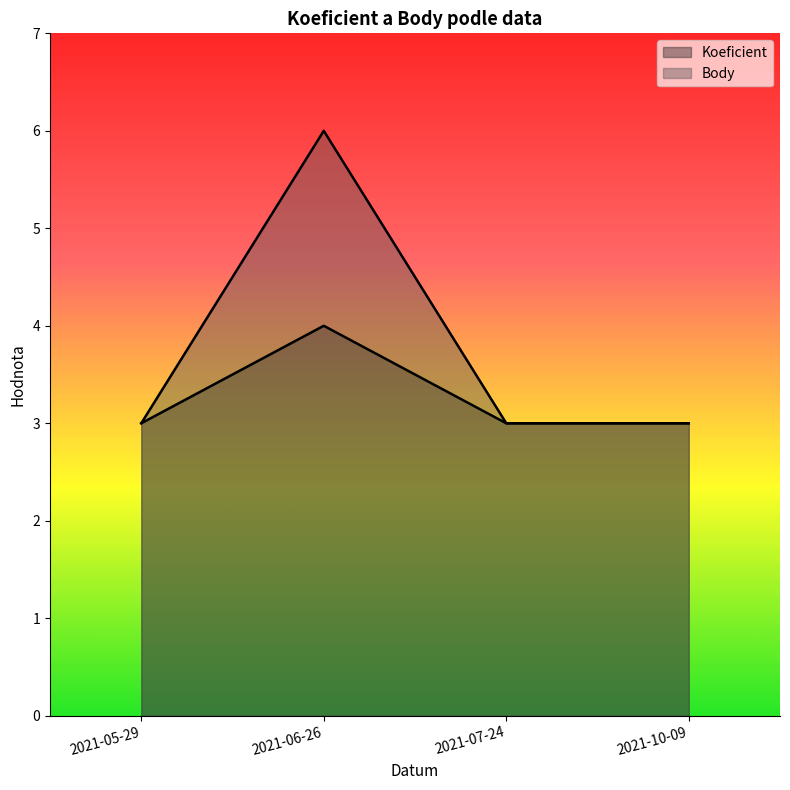

Is it true that Koeficient equals 3 at 2021-10-09?

True